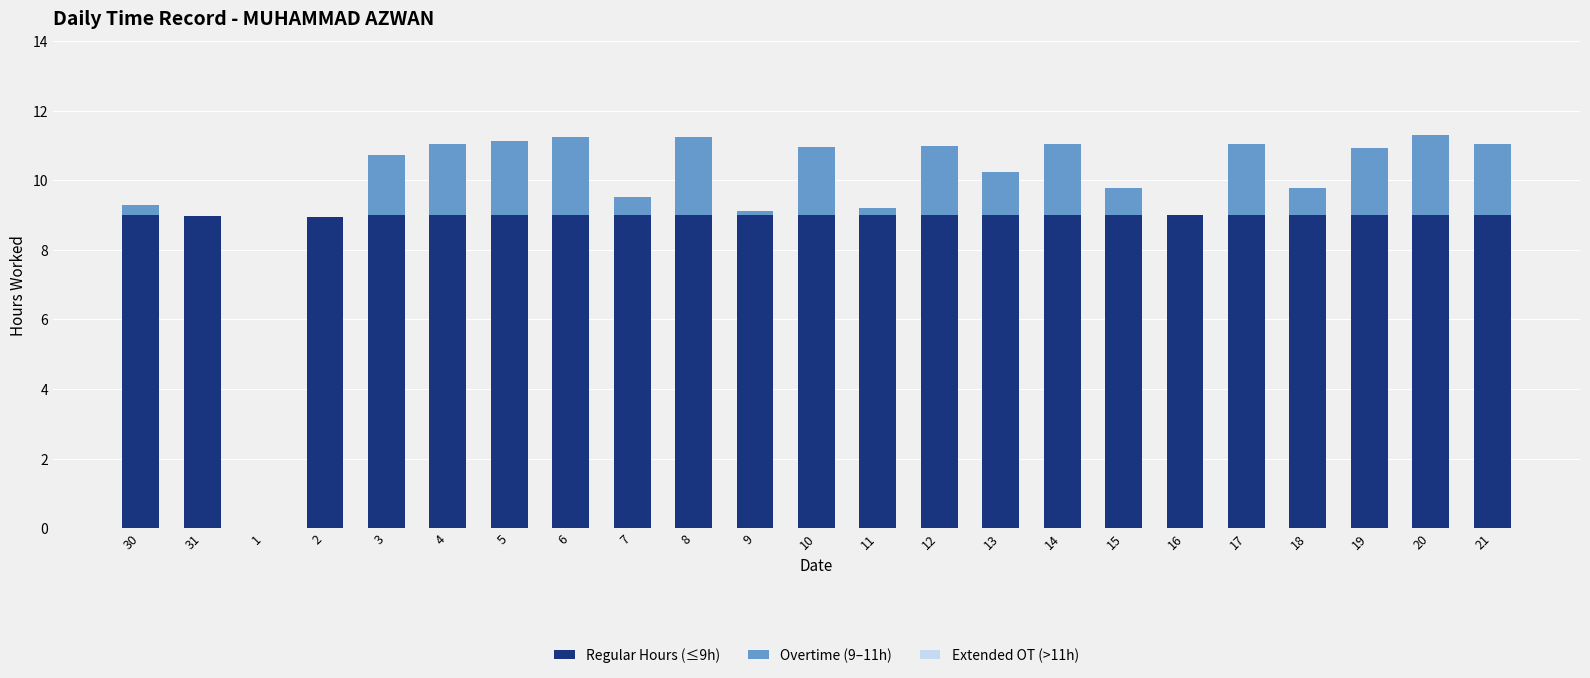

Is it true that Regular Hours (≤9h) equals 13.9 at 6?

False